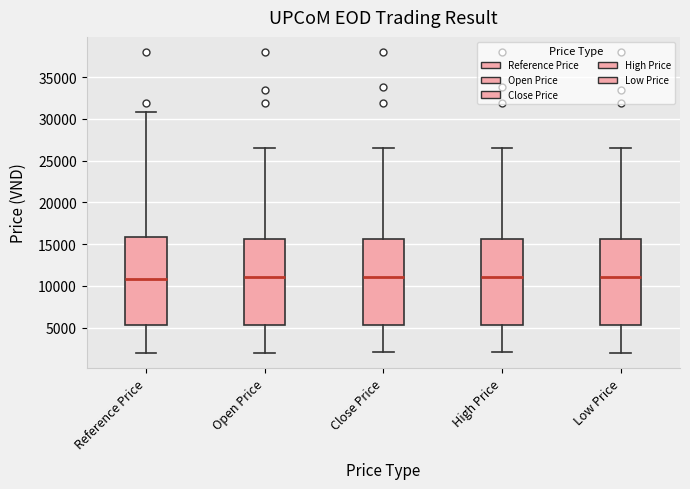

Reading left to right, transcribe this box plot: for each box, give where its median line is, the range the box spans, and where its two whiskers end, as read against the y-axis. The values are not printed on the chart, so give them approximately, as read against the axis.

Reference Price: median 11000, box 5500 to 16000, whiskers 2000 to 31000
Open Price: median 11000, box 5500 to 15500, whiskers 2000 to 26500
Close Price: median 11000, box 5500 to 15500, whiskers 2000 to 26500
High Price: median 11000, box 5500 to 15500, whiskers 2000 to 26500
Low Price: median 11000, box 5500 to 15500, whiskers 2000 to 26500